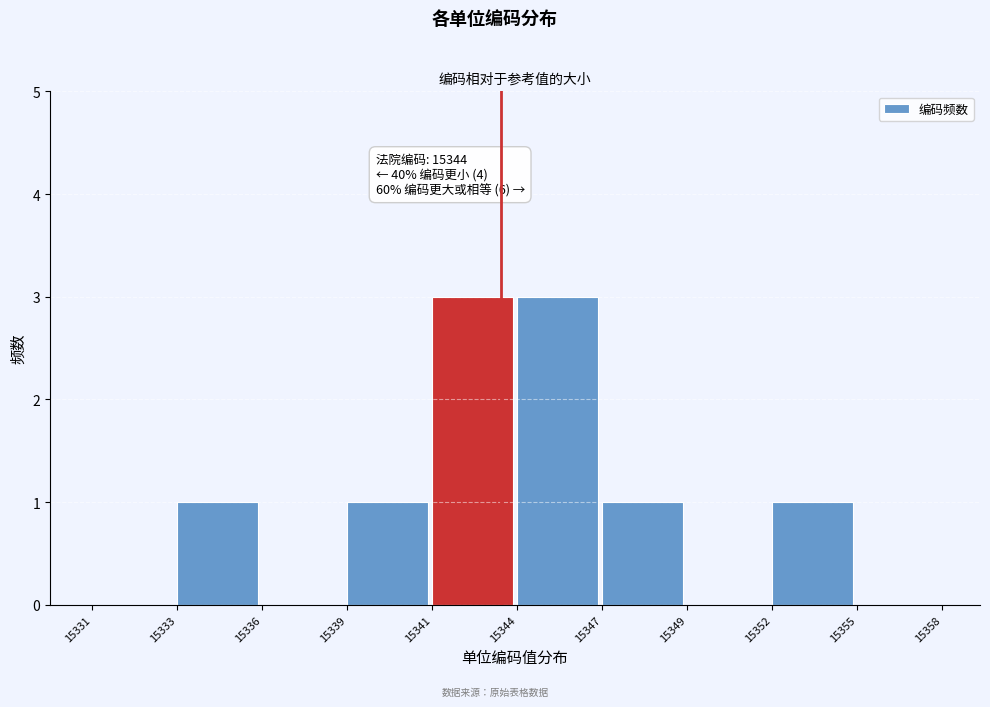

Reading right to left, list all the values displayed in this chart.

15355=0	15352=1	15349=0	15347=1	15344=3	15341=3	15339=1	15336=0	15333=1	15331=0